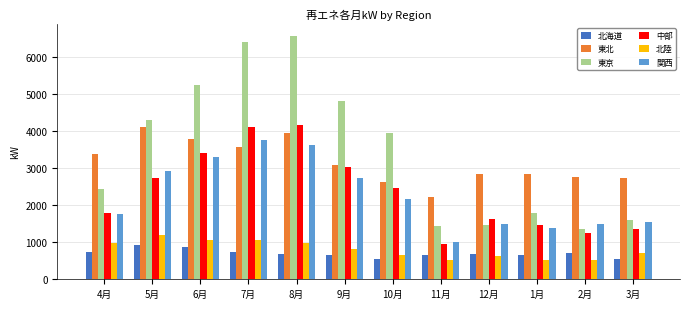

At how many categories does at least one series exceed 6180?

2